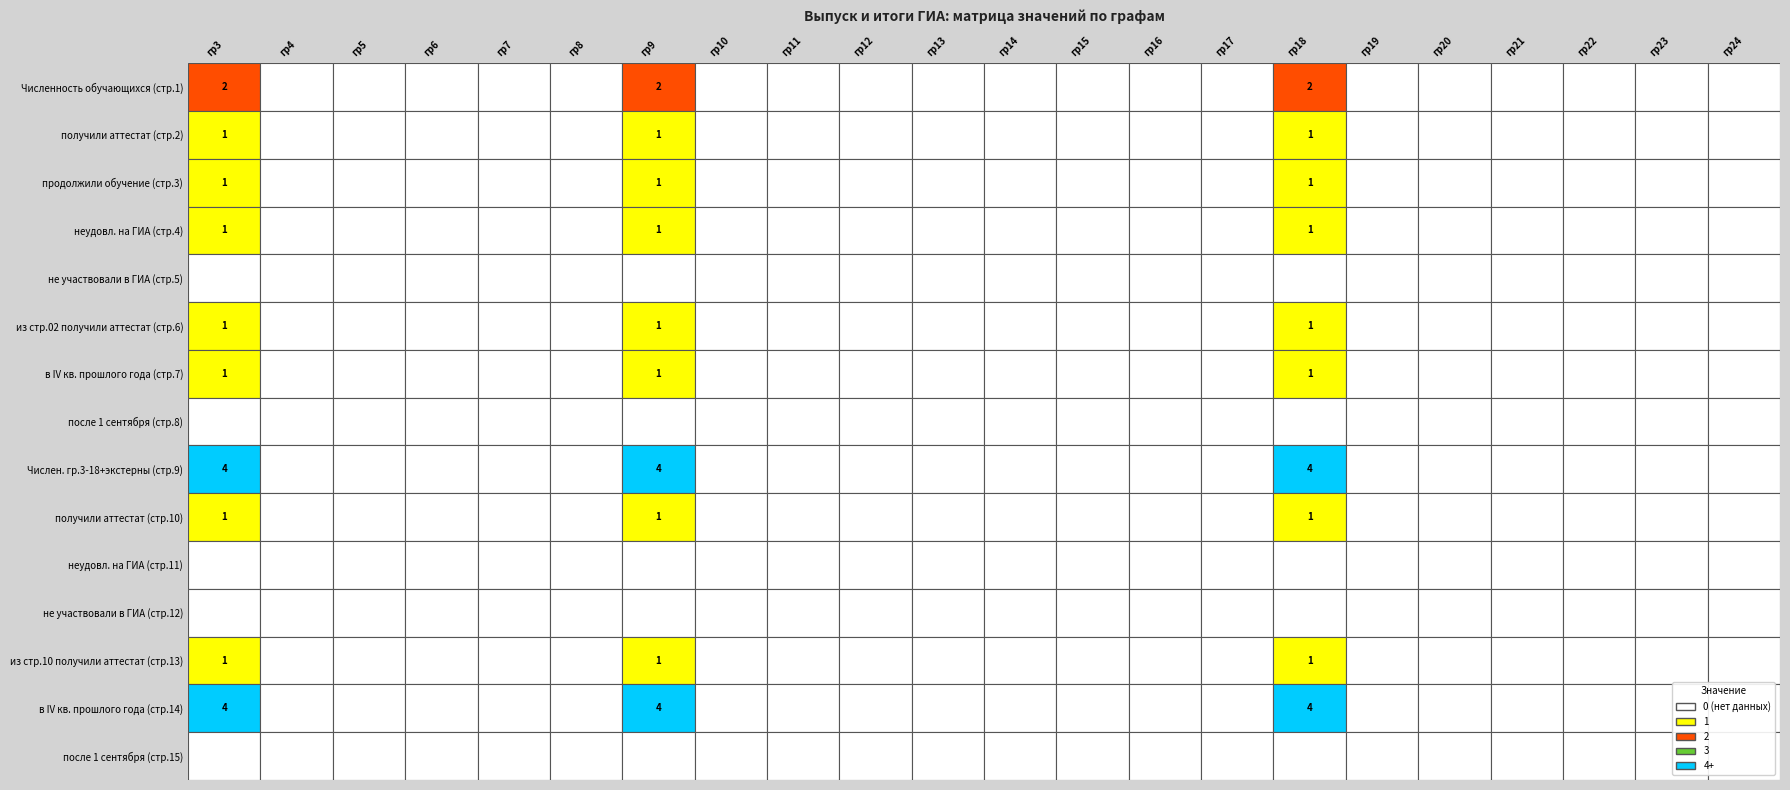

List the labels in order of Численность обучающихся (строка 1) value, smallest first.

1, 2, 3, 4, 5, 7, 8, 9, 10, 11, 12, 13, 14, 16, 17, 18, 19, 20, 21, 0, 6, 15